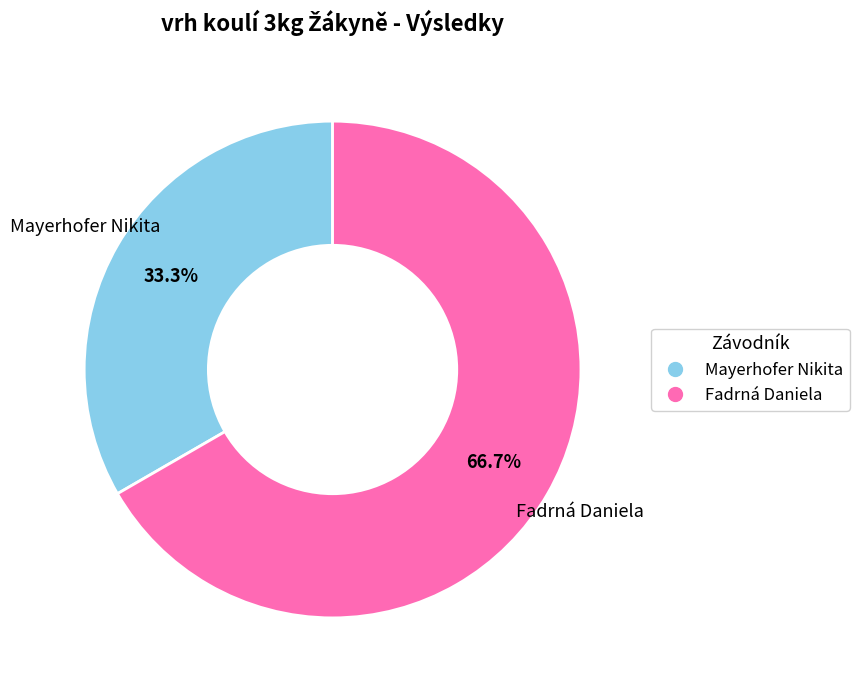

To the nearest percent, what percentage of the pie is Fadrná Daniela?

67%